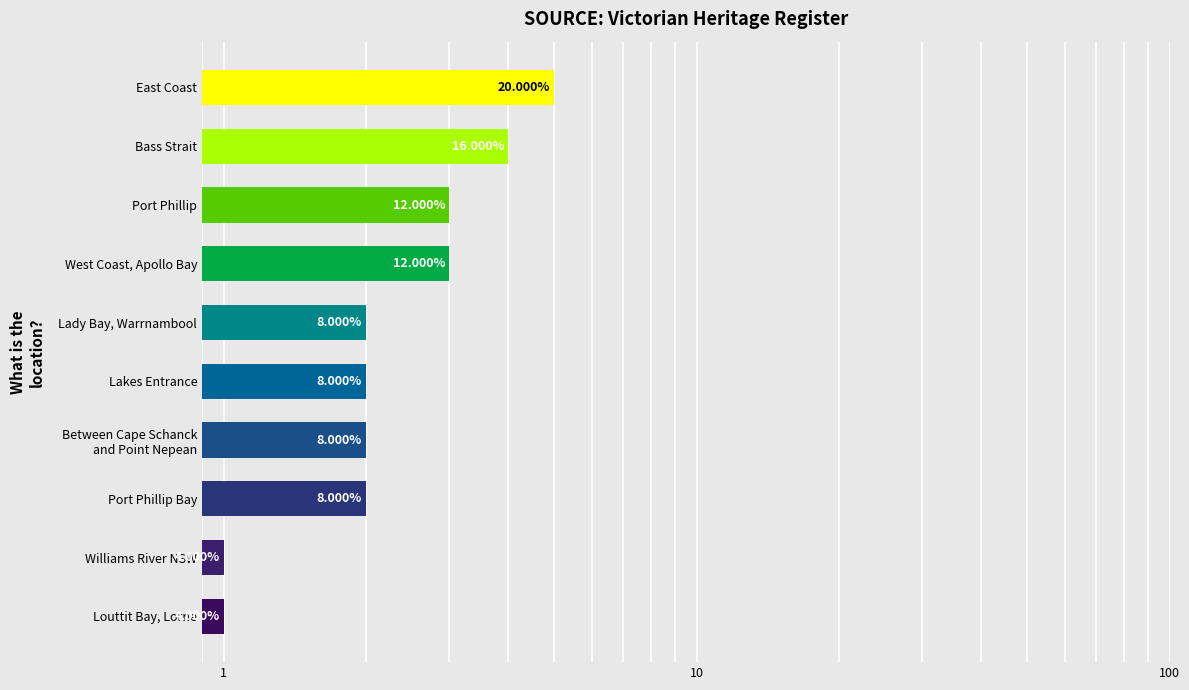

How many bars are there in total?

10